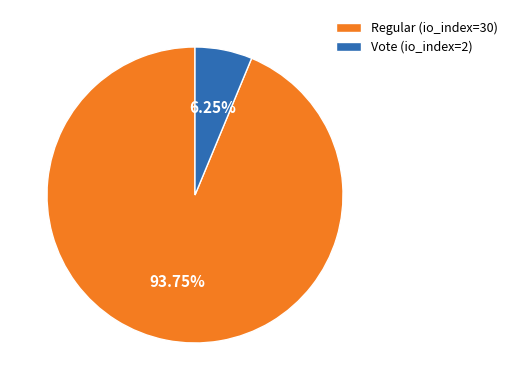

Which category has the smallest portion of the pie?

Vote (io_index=2)